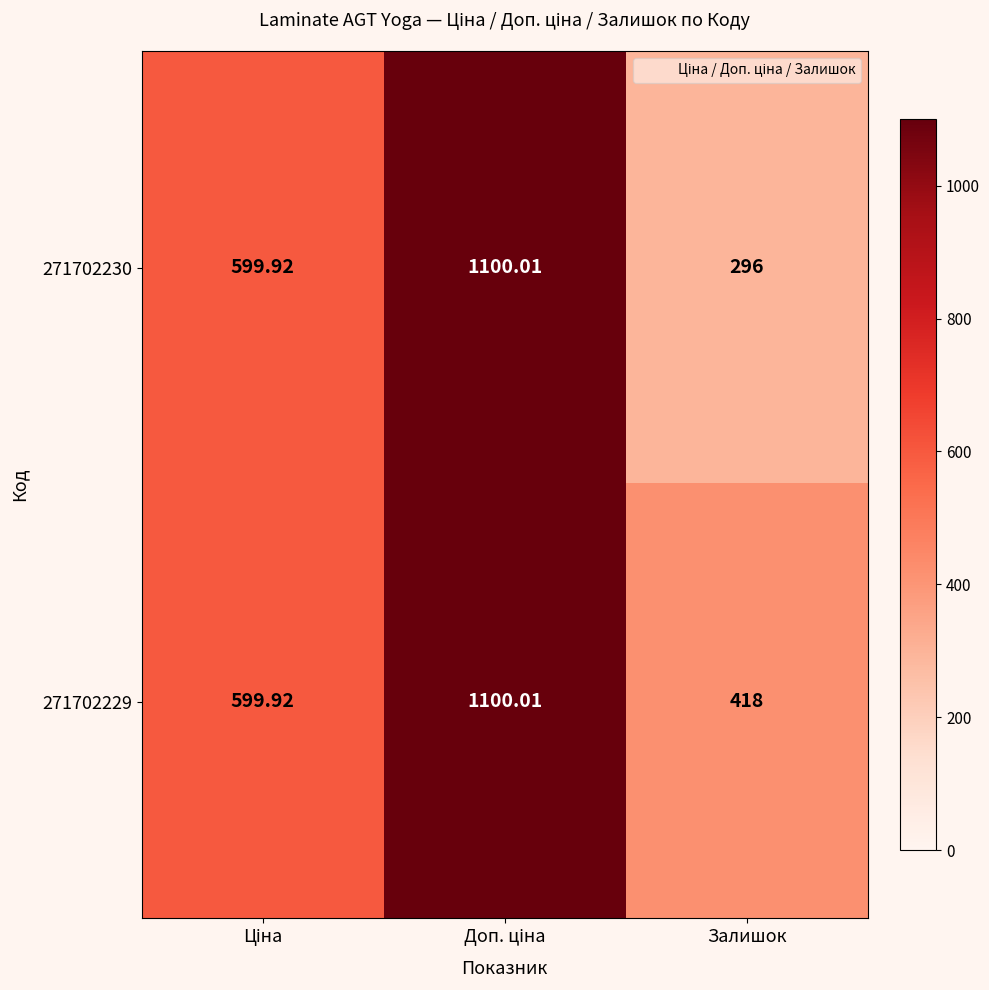

Is the value of 271702229 at Залишок greater than the value of 271702230 at Залишок?

Yes